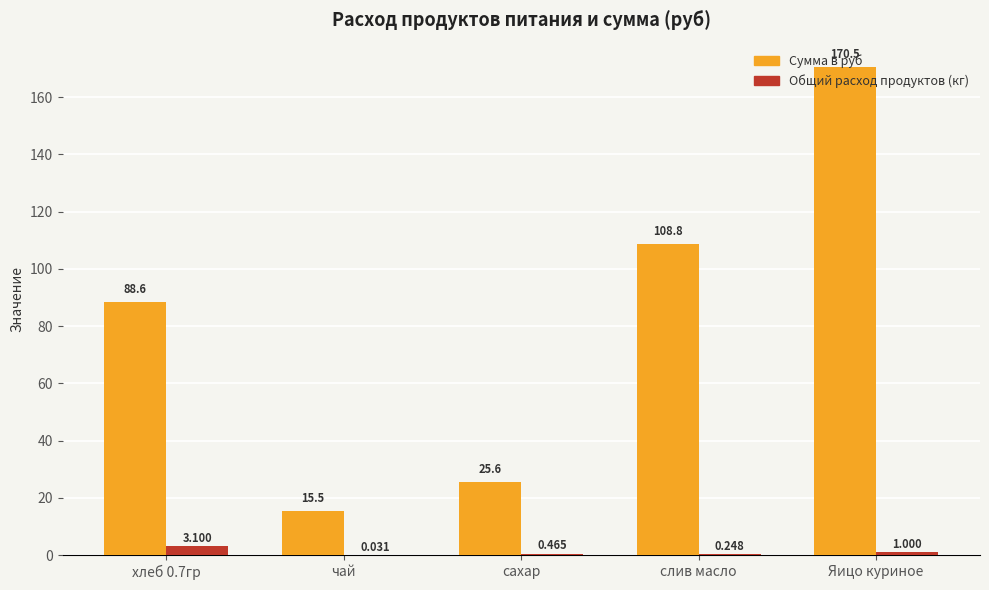

What is the average value of the Общий расход продуктов (кг) series?

1.0